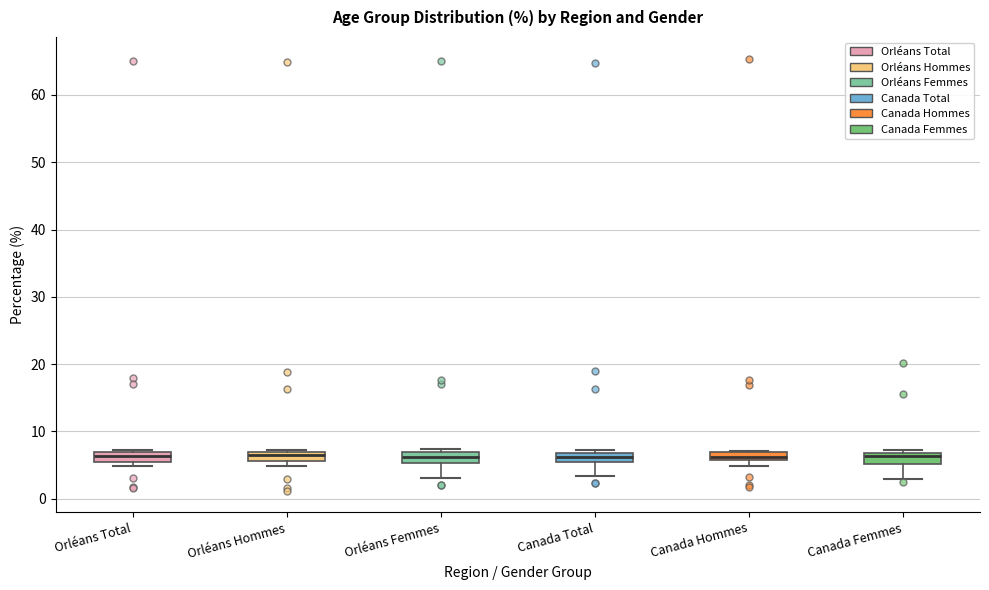

Where is the lower edge of the box for Canada Hommes on the y-axis? The values are not printed on the chart, so give them approximately, as read against the axis.

6